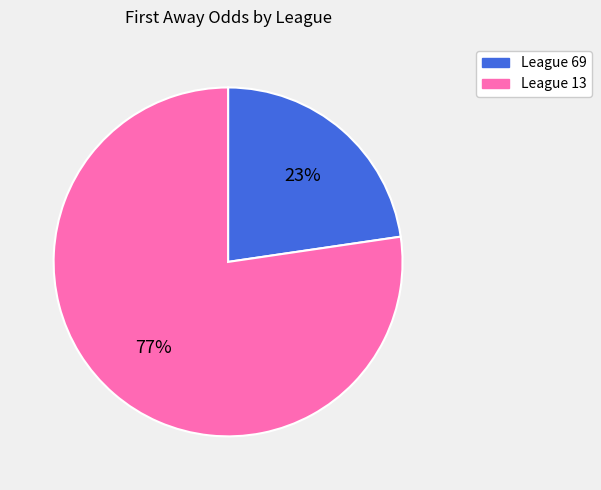

Is there any slice that represents more than half of the pie?

Yes